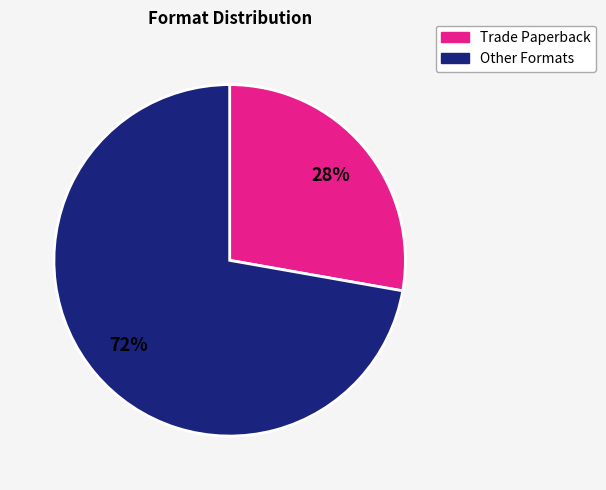

To the nearest percent, what is the average slice percentage?

50%